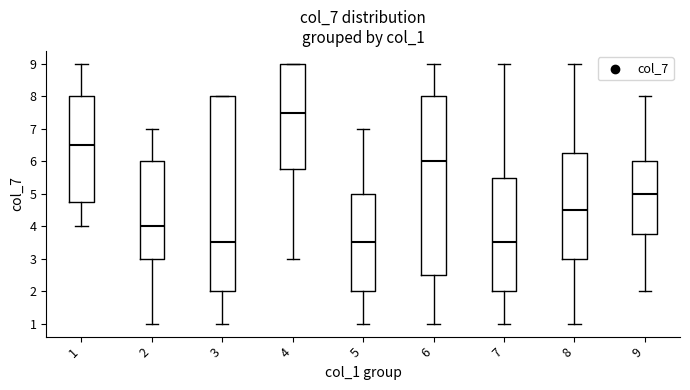

Where does the median line of the box at x = 7 sit on the y-axis? The values are not printed on the chart, so give them approximately, as read against the axis.

3.5